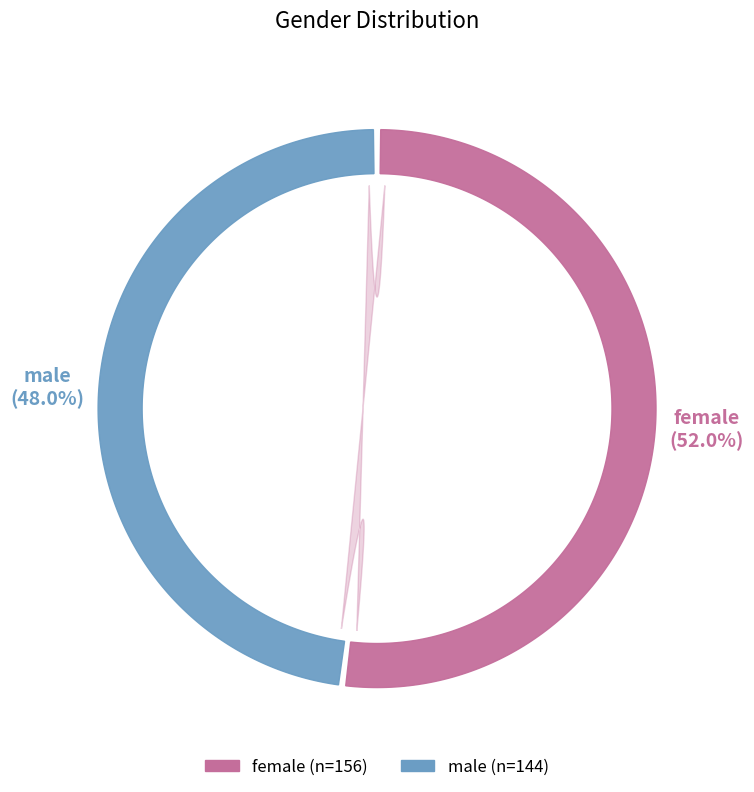

To the nearest percent, what percentage of the pie is female?

52%